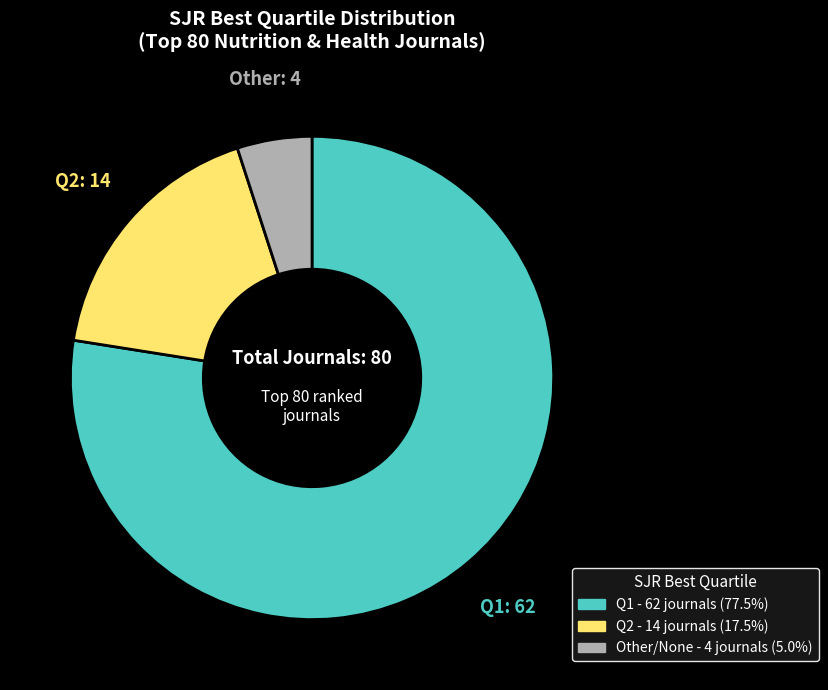

Is there a majority slice in this chart?

Yes